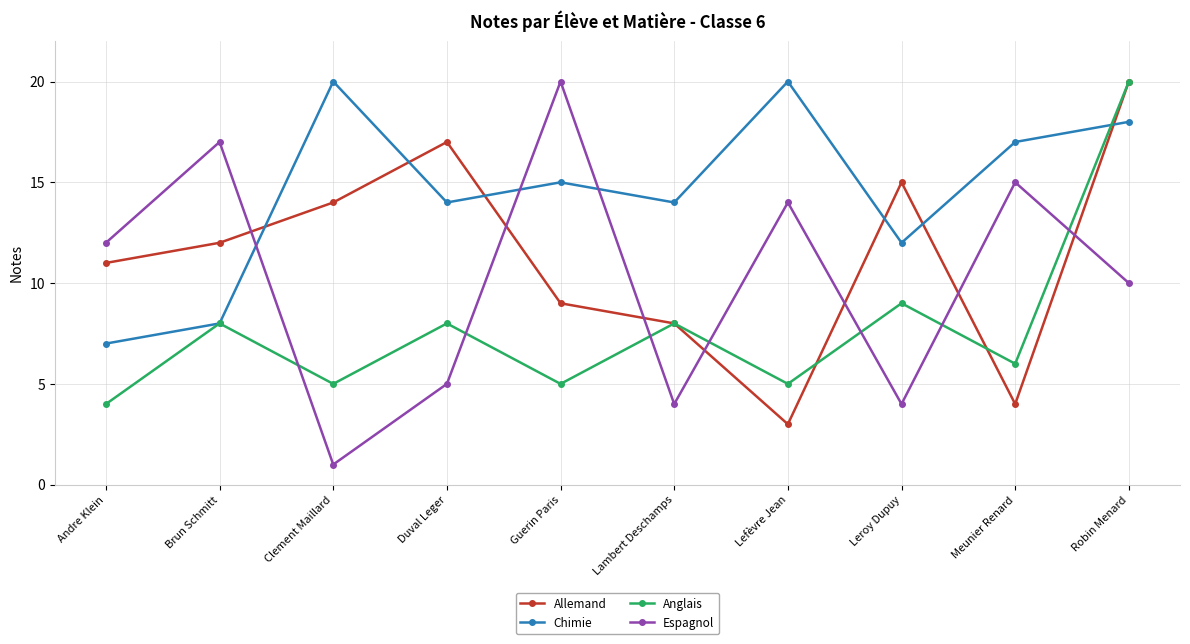

What is the lowest value of the Allemand series?

3